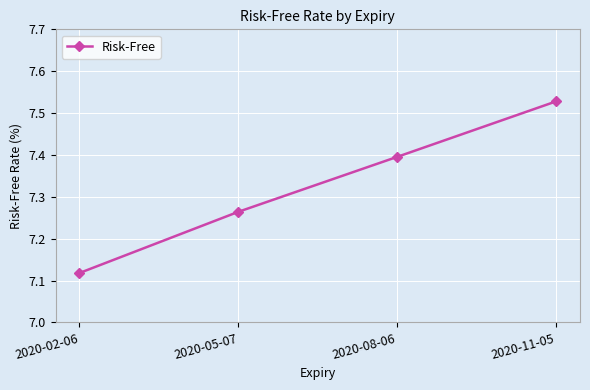

What is the label of the 4th point from the right?

2020-02-06